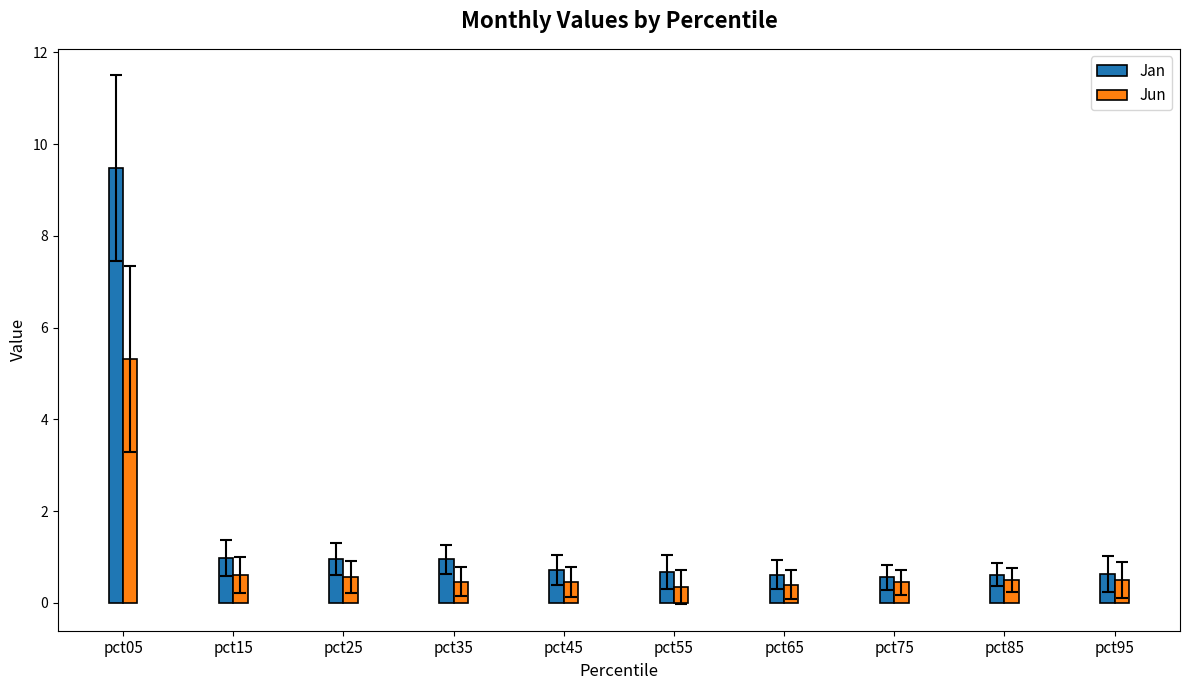

What is the value of the Jun bar at the 5th from the left?

0.5